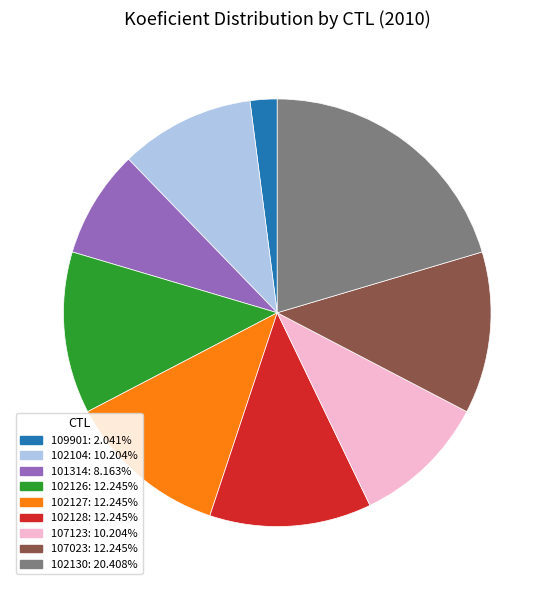

True or false: 102130 accounts for 20% of the total.

True